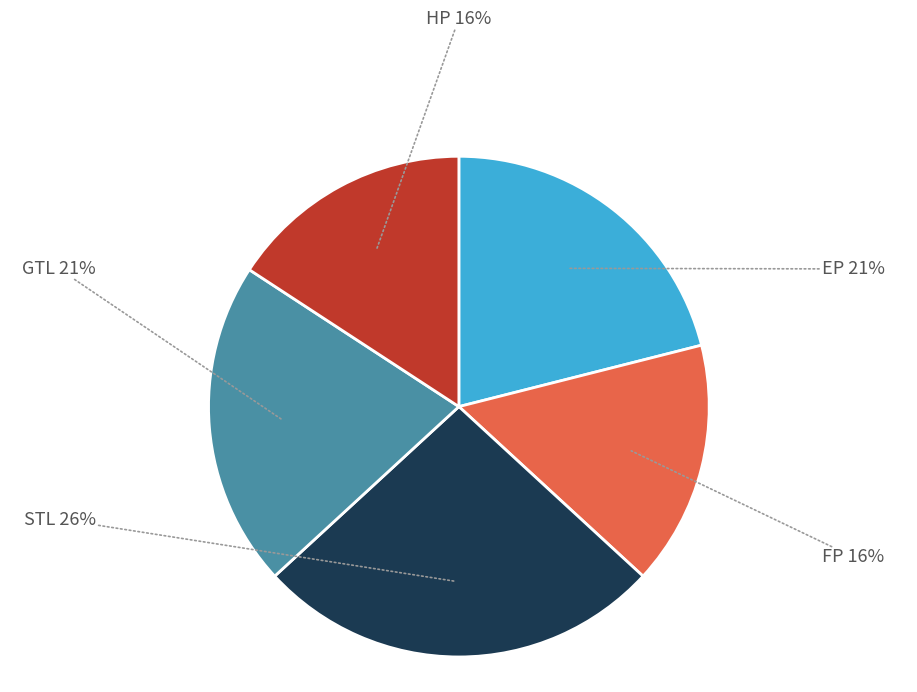

How many slices are in this pie chart?

5